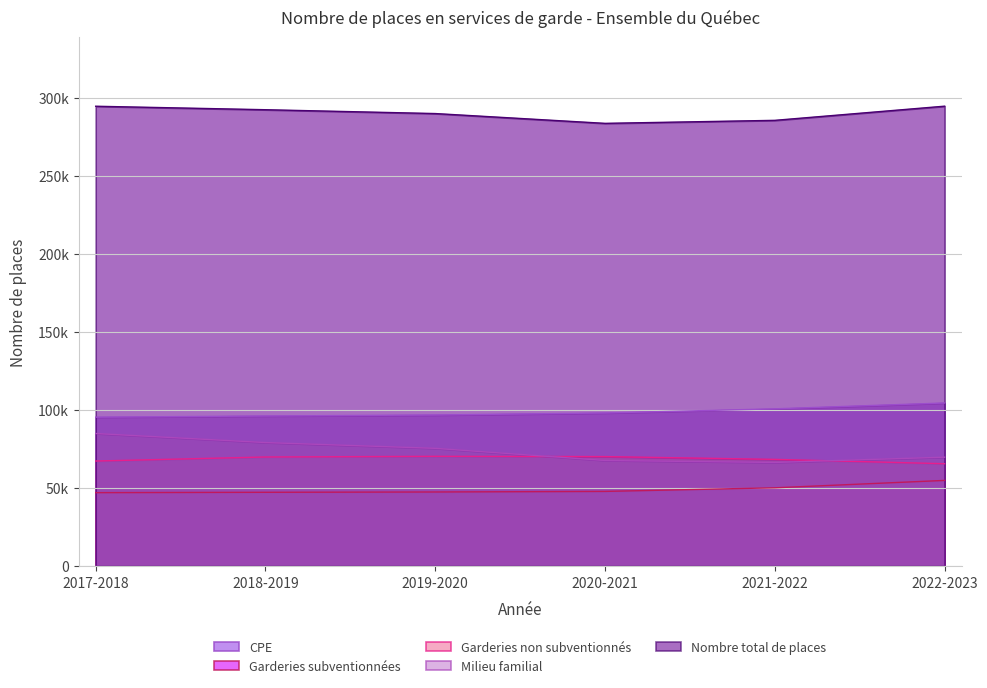

How many interior local valleys does the Nombre total de places series have?

1